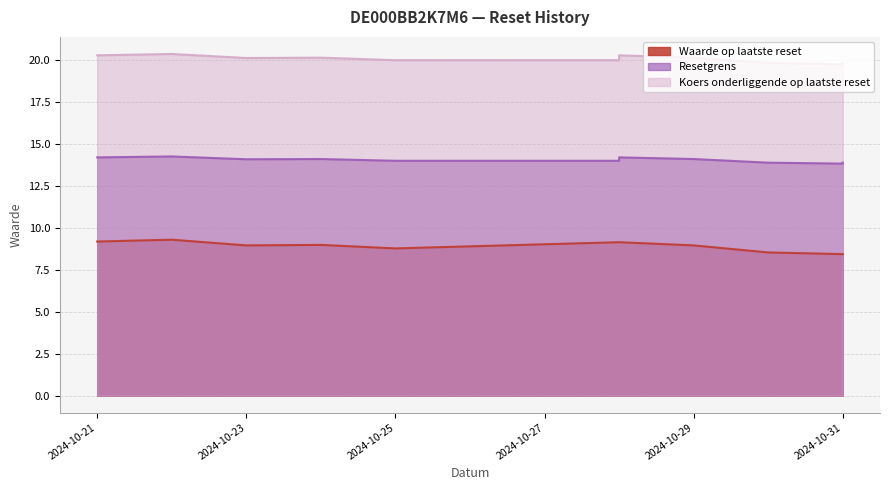

At how many categories does at least one series exceed 10?

11